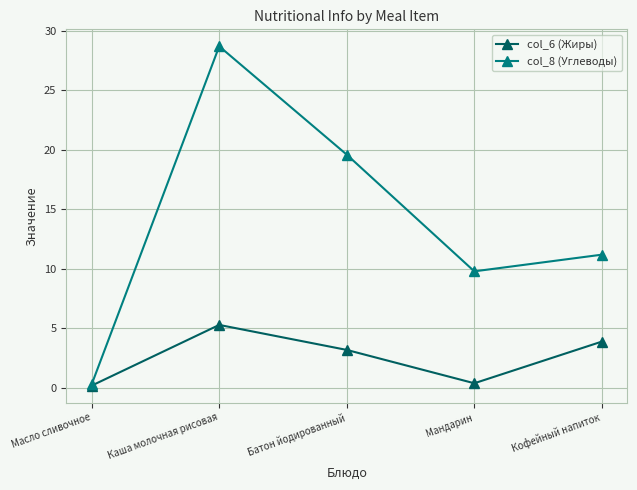

Where is the first local minimum for col_8 (Углеводы)?

Мандарин